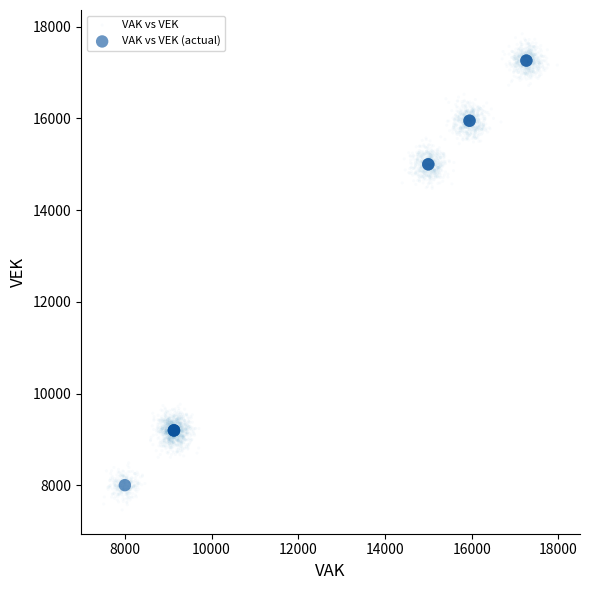

Which series contains the lowest Y value?

VAK vs VEK